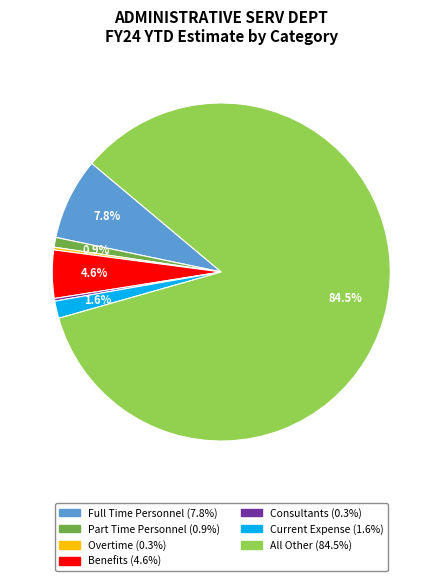

Does any single category account for the majority?

Yes